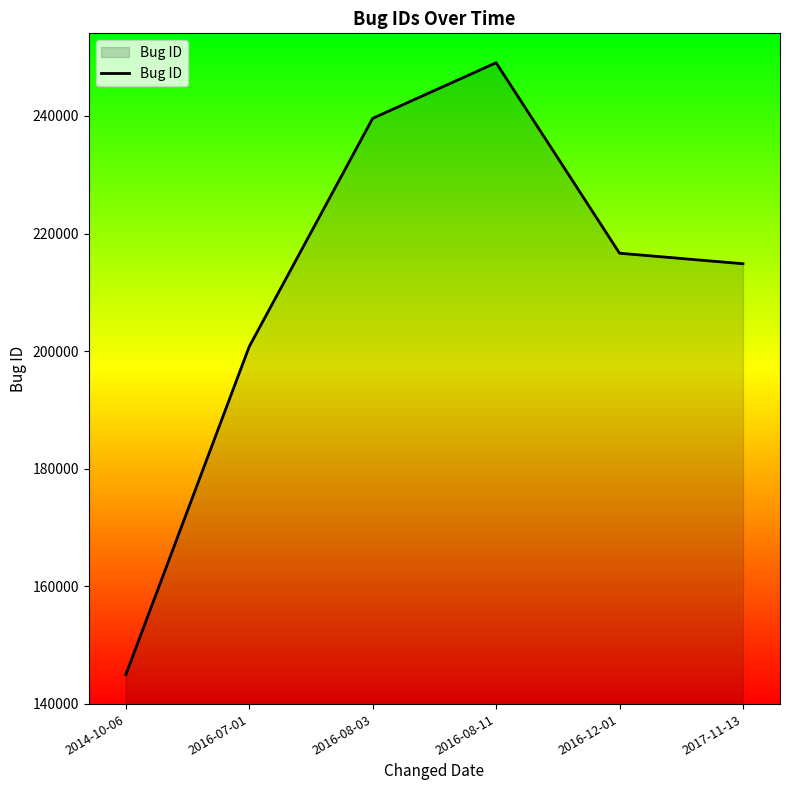

What is the minimum value shown in the chart?

144971